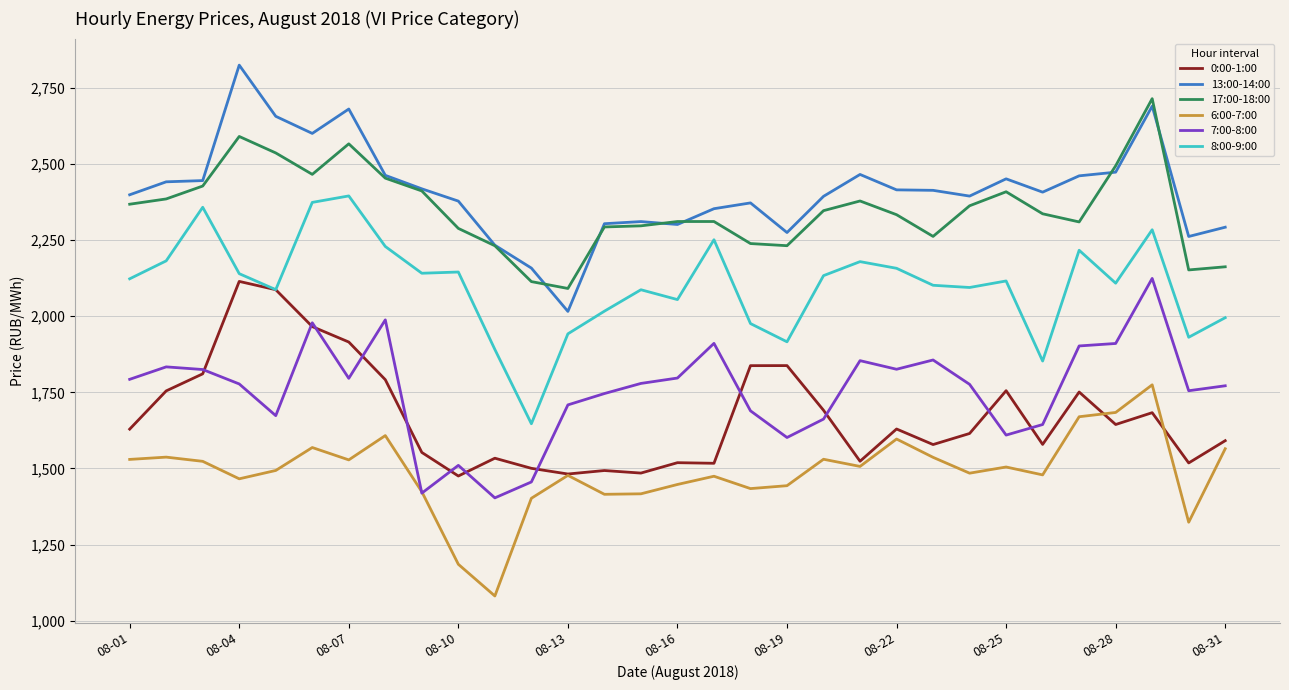

True or false: 0:00-1:00 and 13:00-14:00 intersect in this chart.

False